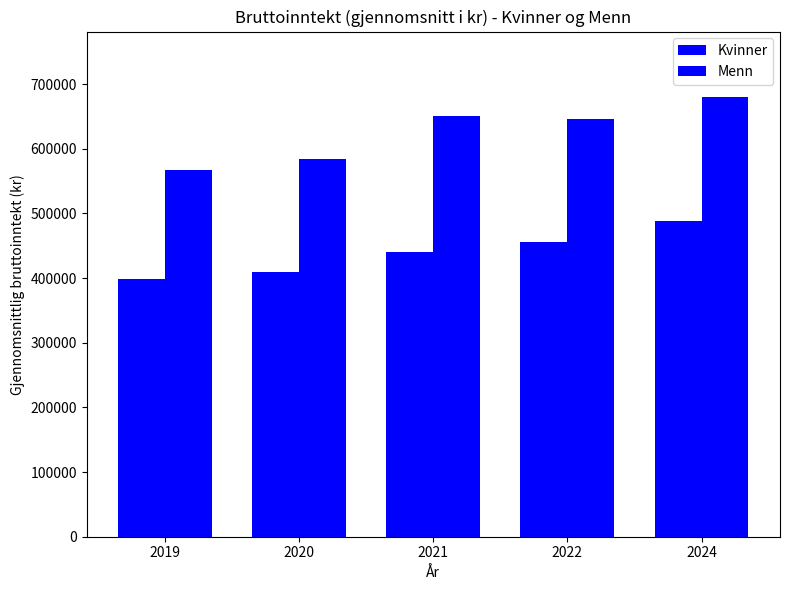

How many values in the Kvinner series are below 440400?

2